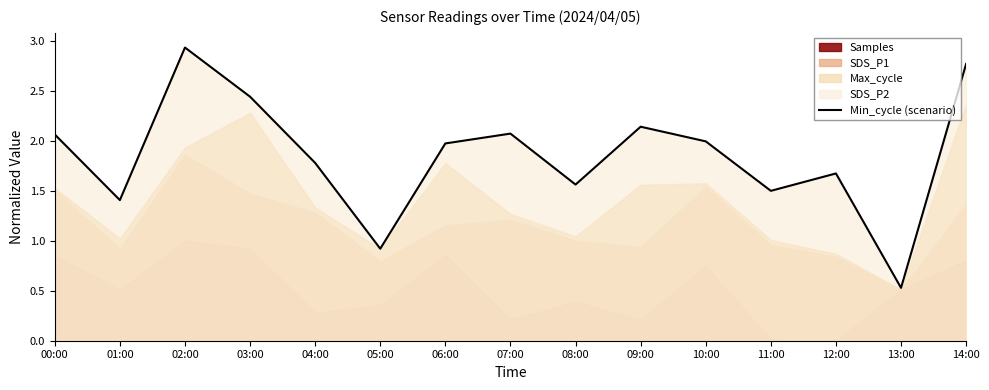

Where does the data first go above 1?

00:00